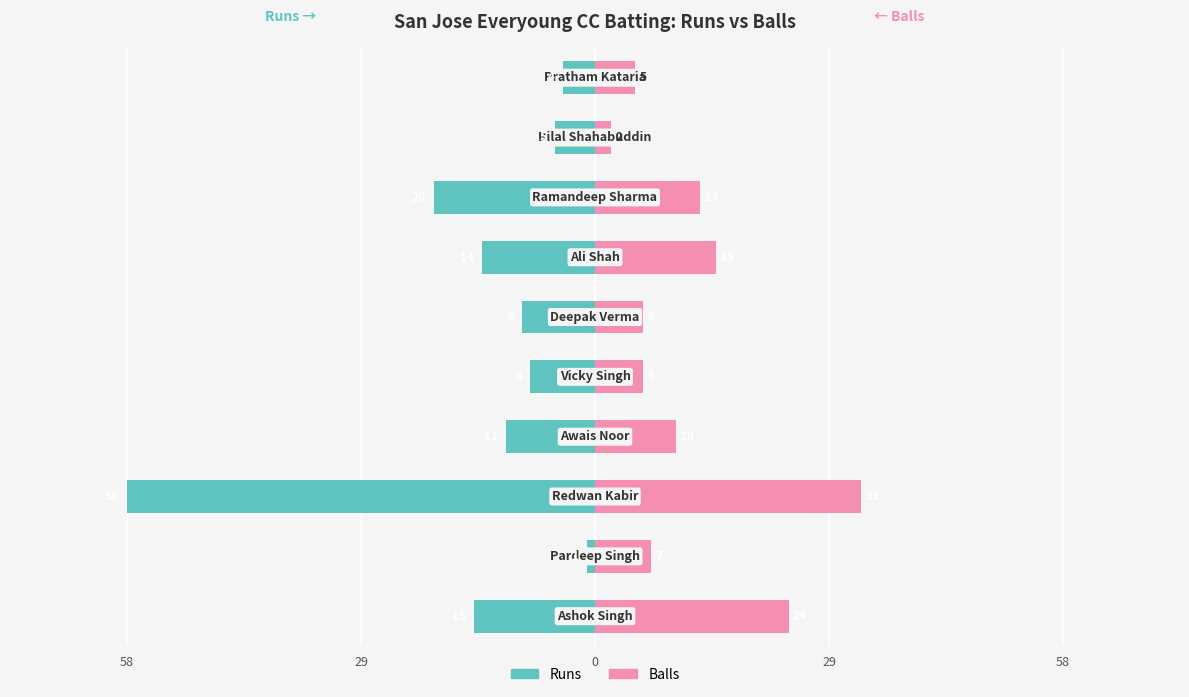

Reading left to right, what are all the values shown in this chart?

Runs: -15	-1	-58	-11	-8	-9	-14	-20	-5	-4
Balls: 24	7	33	10	6	6	15	13	2	5